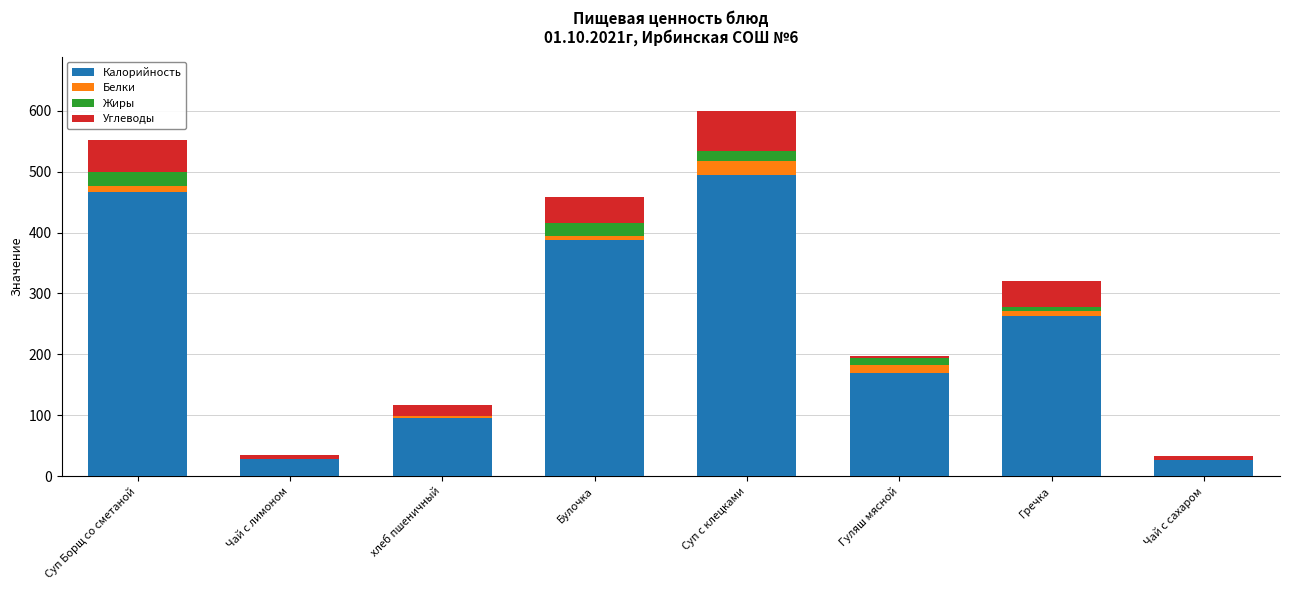

Read the Калорийность value at Суп с клецками.

495.0